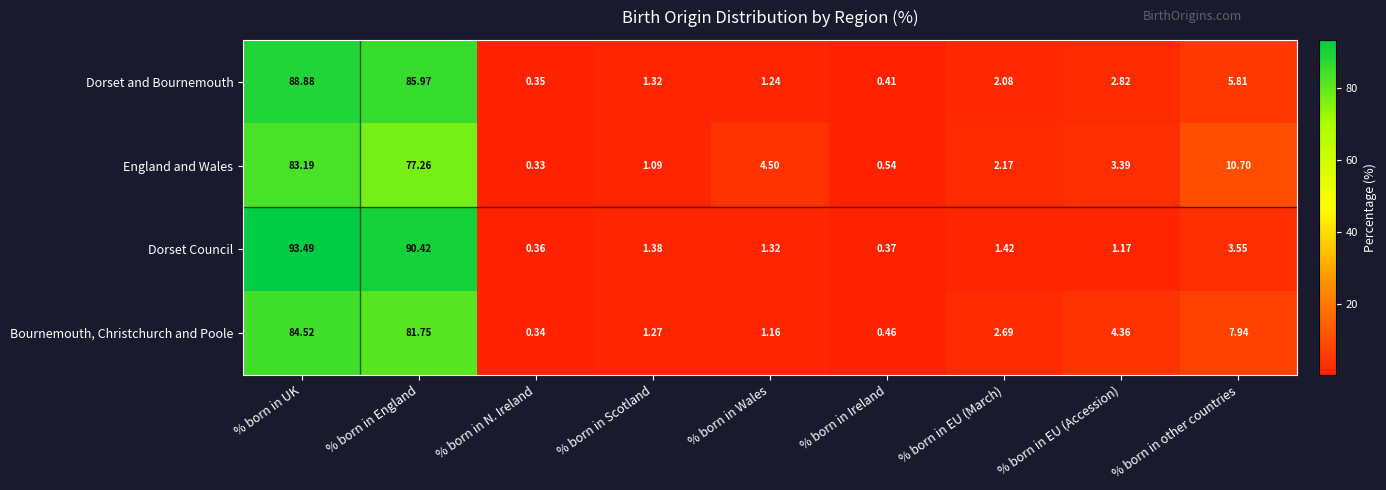

At which label does Dorset and Bournemouth reach its minimum?

% born in N. Ireland